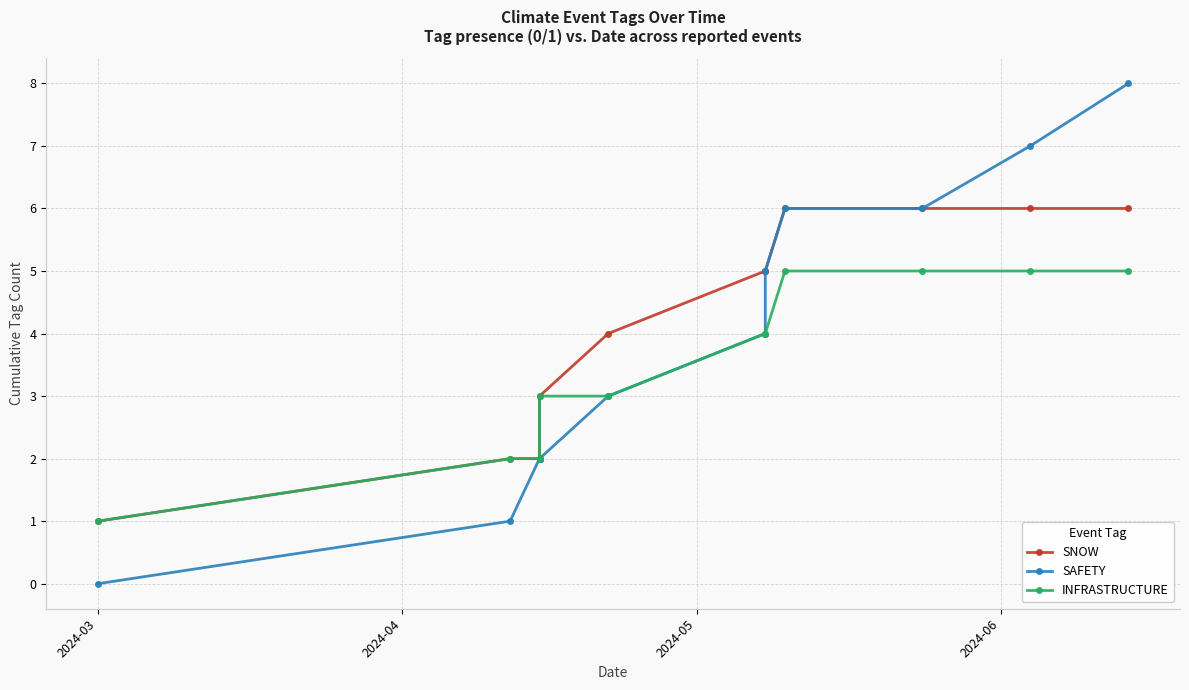

True or false: SNOW has a value of 3 at 9.

False